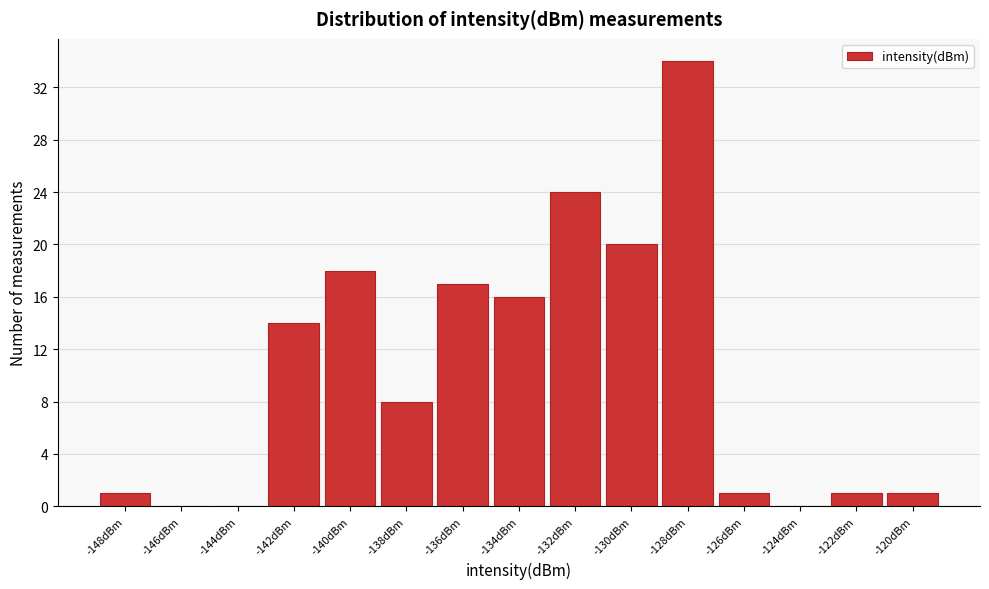

Reading left to right, list all the values displayed in this chart.

-148dBm=1	-146dBm=0	-144dBm=0	-142dBm=14	-140dBm=18	-138dBm=8	-136dBm=17	-134dBm=16	-132dBm=24	-130dBm=20	-128dBm=34	-126dBm=1	-124dBm=0	-122dBm=1	-120dBm=1